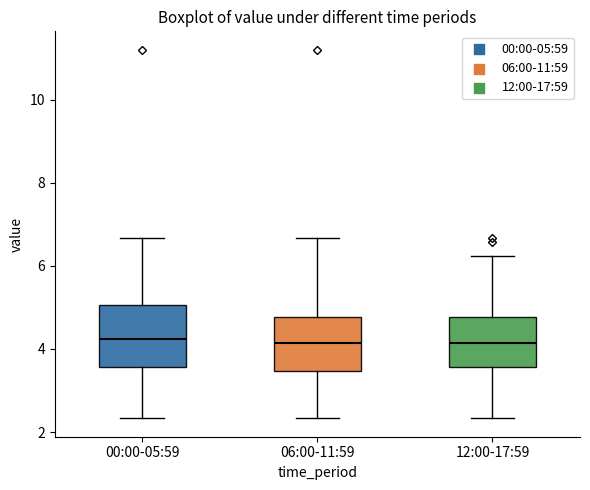

Where does the upper whisker of the box for 06:00-11:59 end on the y-axis? The values are not printed on the chart, so give them approximately, as read against the axis.

6.6